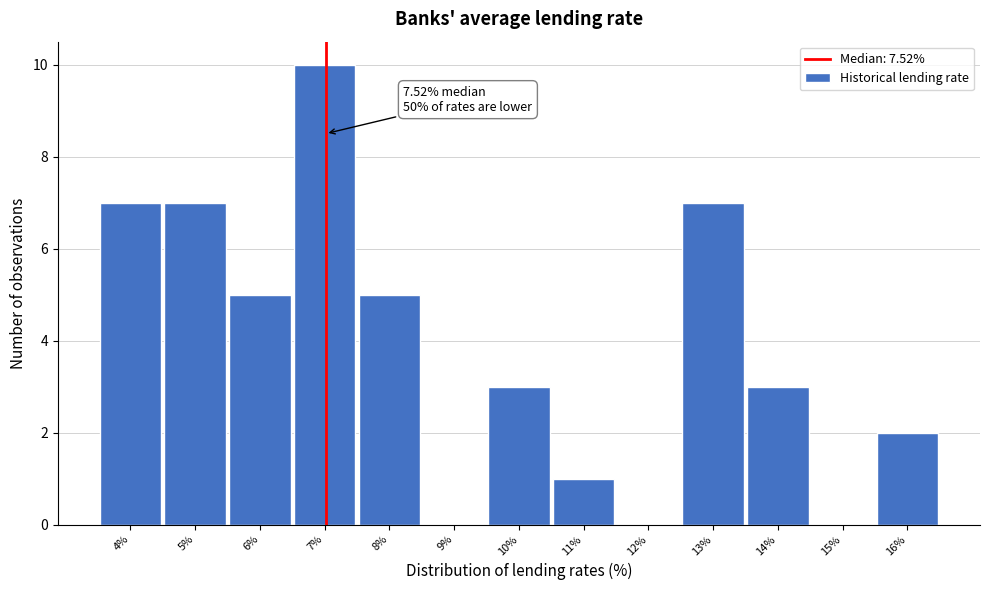

Reading left to right, what are all the values shown in this chart?

4%=7	5%=7	6%=5	7%=10	8%=5	9%=0	10%=3	11%=1	12%=0	13%=7	14%=3	15%=0	16%=2